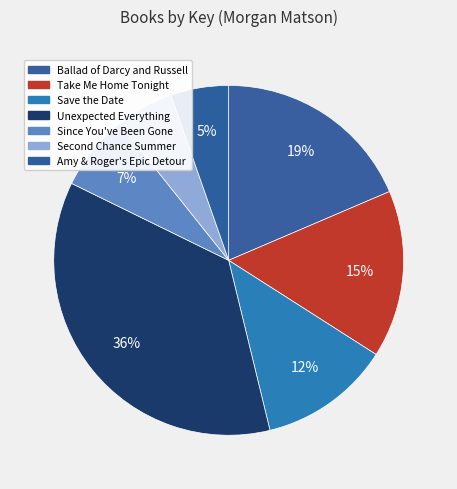

How many segments does this pie chart have?

7